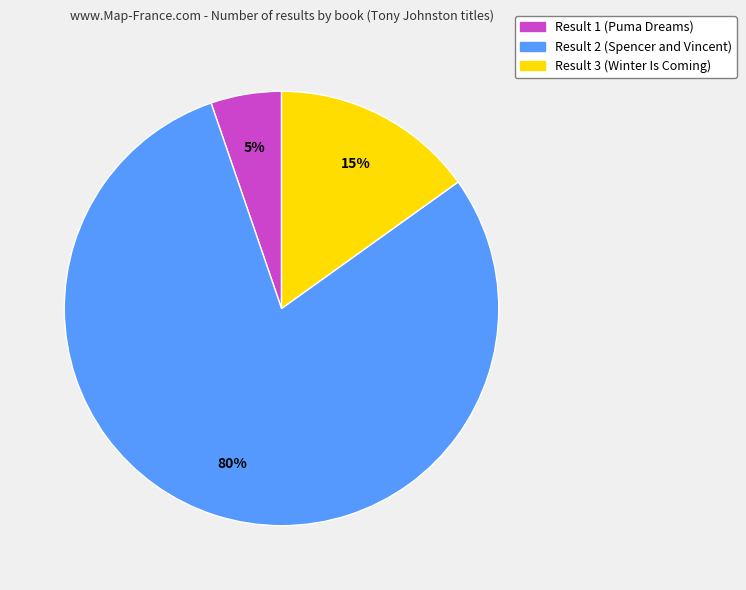

Is it true that Result 3 (Winter Is Coming) is 1% of the pie?

False